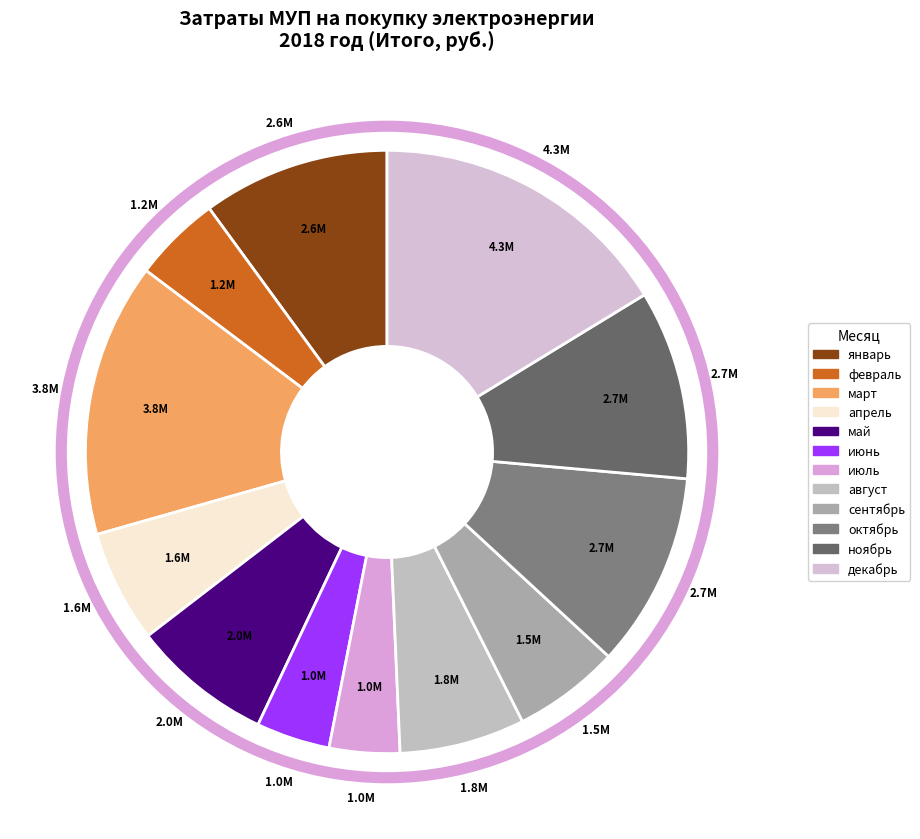

How many slices are in this pie chart?

12